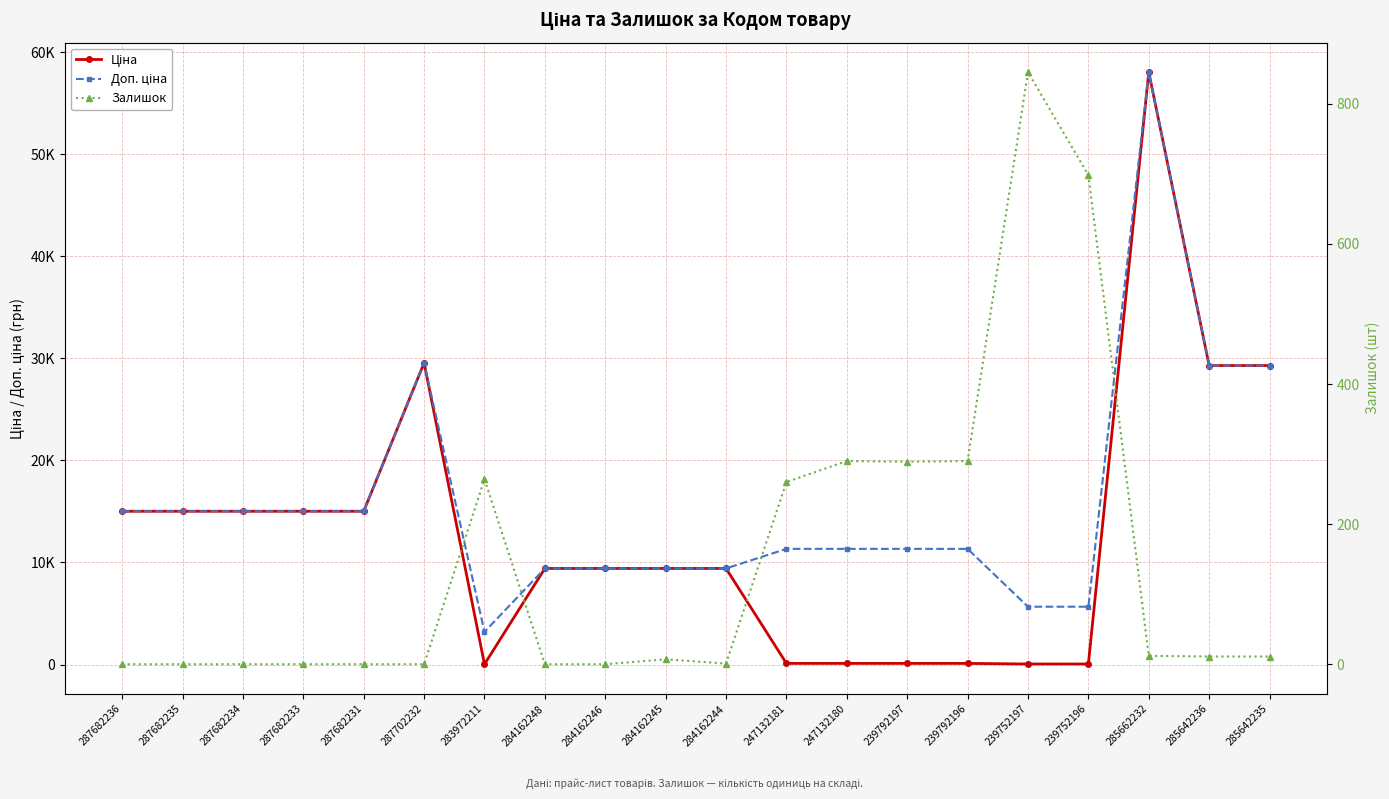

What is the difference between the maximum and minimum values in the Ціна series?

58005.0